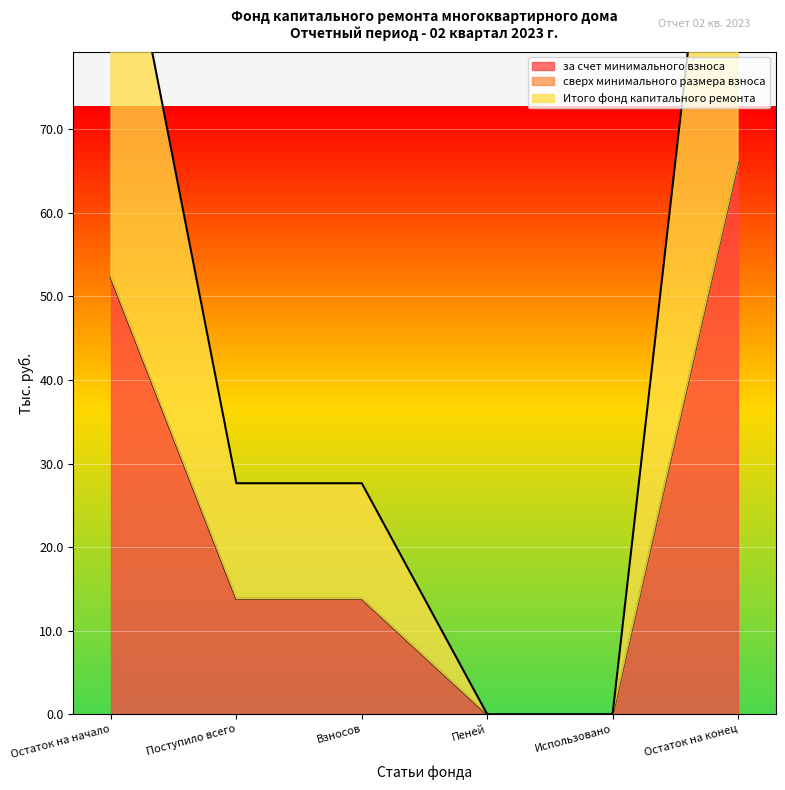

What is the value of the за счет минимального взноса point at the 2nd from the left?

13.8